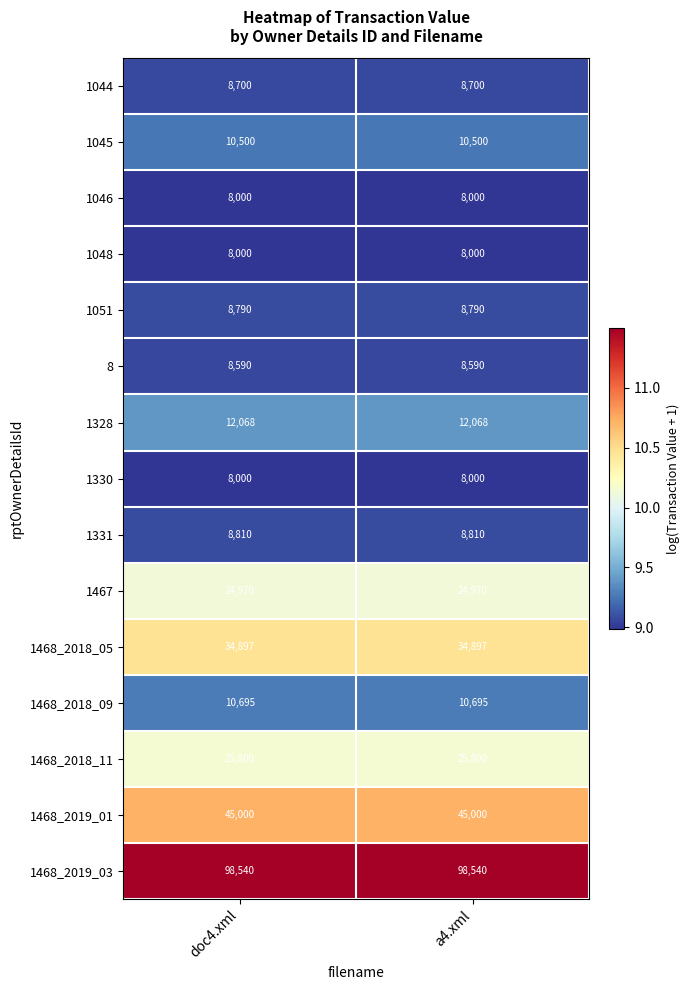

What is the total value across all series at a4.xml?

321360